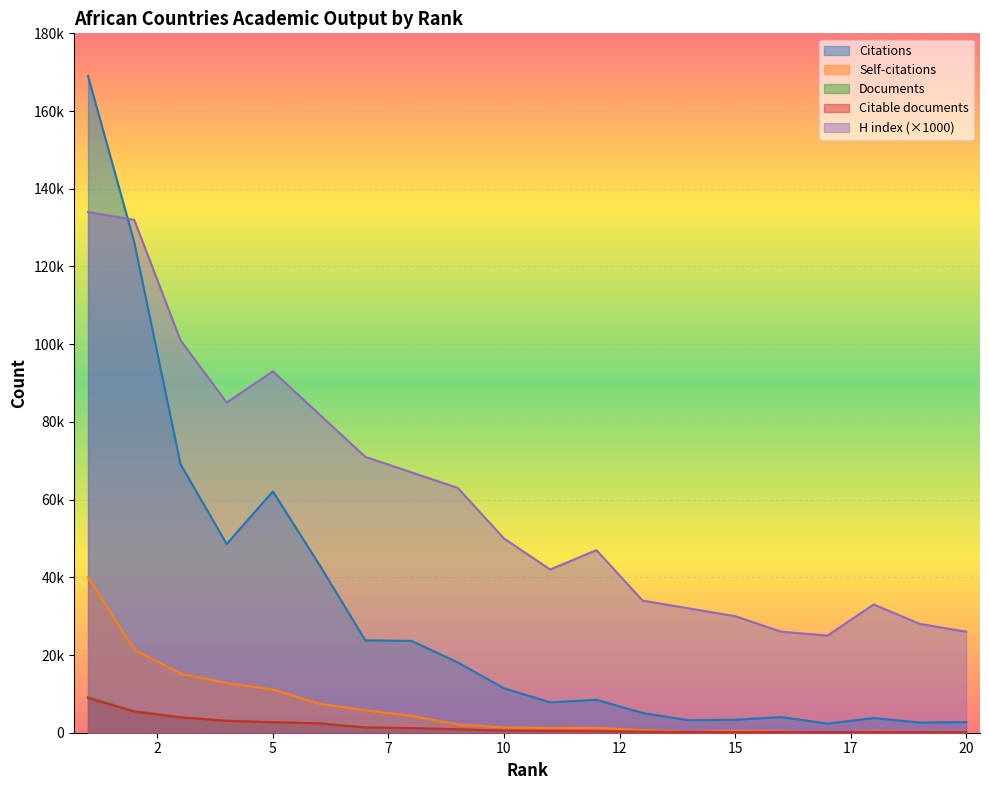

How many distinct data groups are displayed?

5